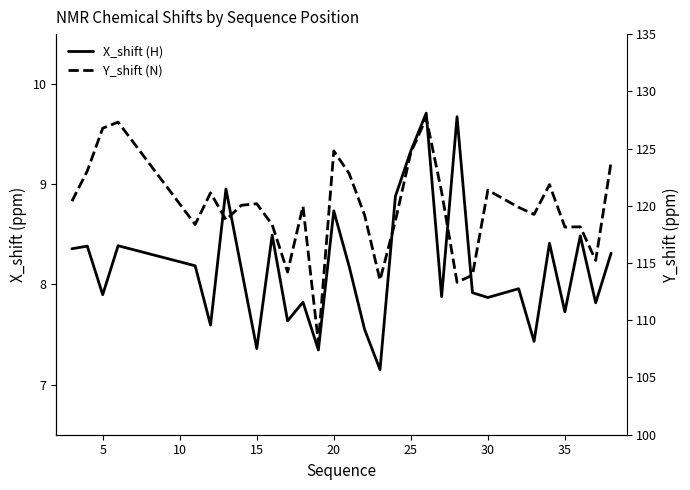

What is the sum of all Y_shift (N) values?

3714.1